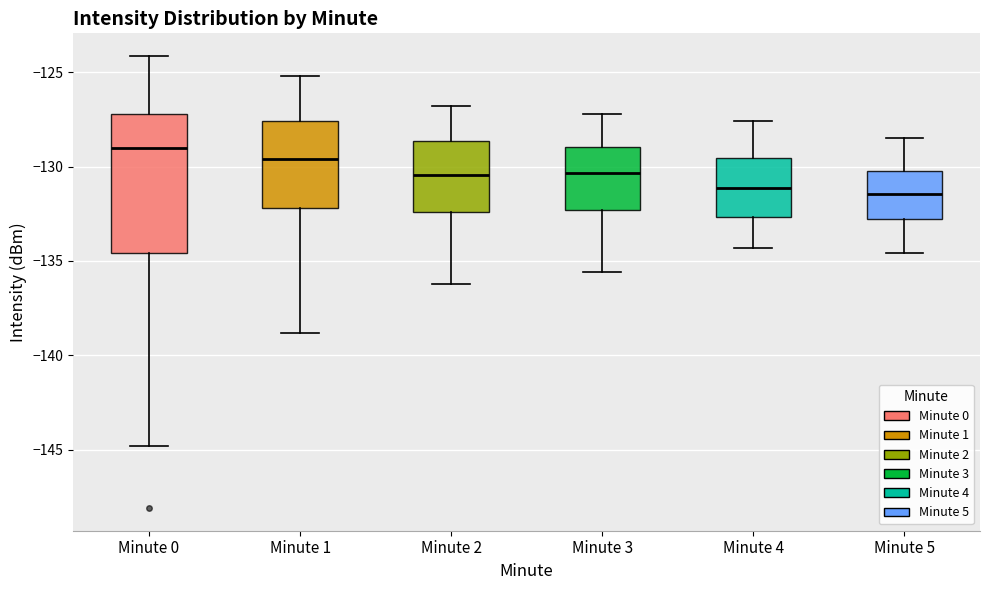

Reading left to right, transcribe this box plot: for each box, give where its median line is, the range the box spans, and where its two whiskers end, as read against the y-axis. The values are not printed on the chart, so give them approximately, as read against the axis.

Minute 0: median -129.0, box -134.5 to -127.0, whiskers -145.0 to -124.0
Minute 1: median -129.5, box -132.0 to -127.5, whiskers -139.0 to -125.0
Minute 2: median -130.5, box -132.5 to -128.5, whiskers -136.0 to -127.0
Minute 3: median -130.5, box -132.5 to -129.0, whiskers -135.5 to -127.0
Minute 4: median -131.0, box -132.5 to -129.5, whiskers -134.5 to -127.5
Minute 5: median -131.5, box -133.0 to -130.0, whiskers -134.5 to -128.5